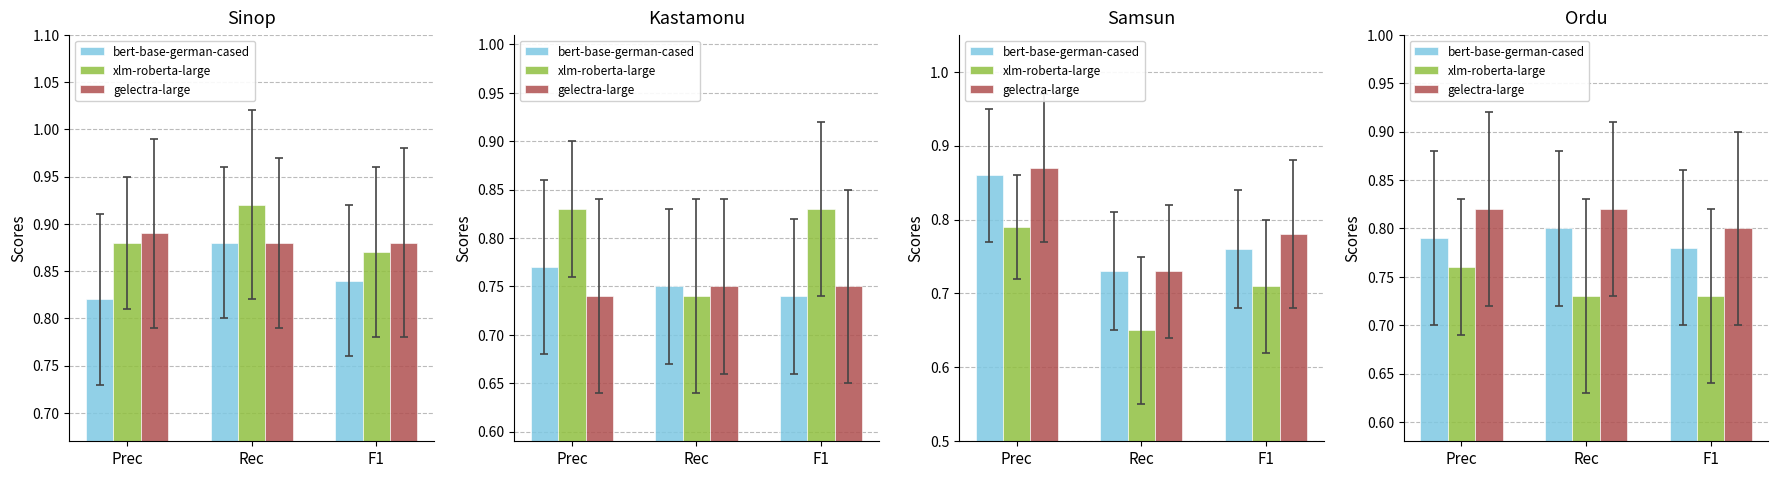

List the series in order of their overall mean, highest first.

gelectra-large, bert-base-german-cased, xlm-roberta-large